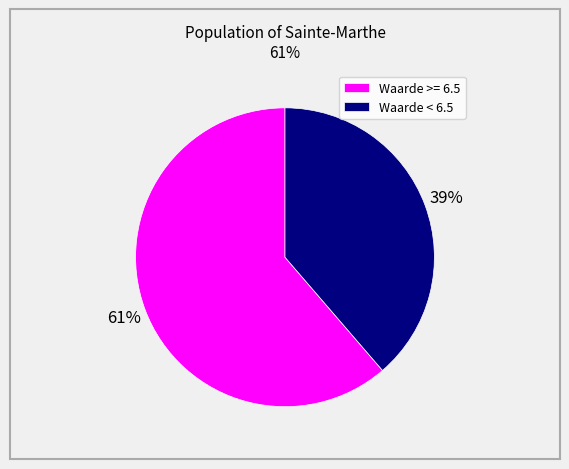

To the nearest percent, what percentage of the pie is Waarde >= 6.5?

61%